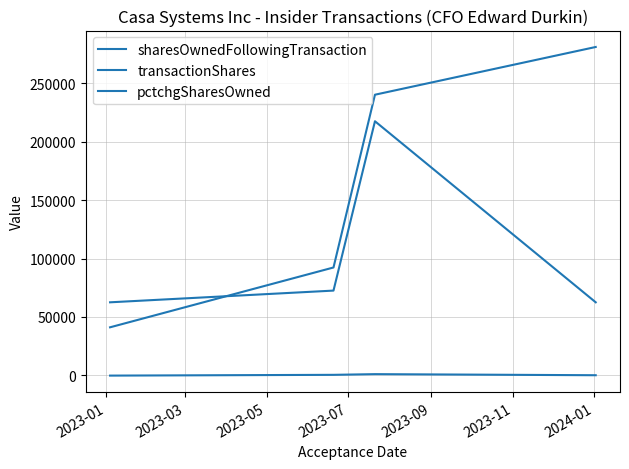

Is this an area chart (filled region under the line)?

No